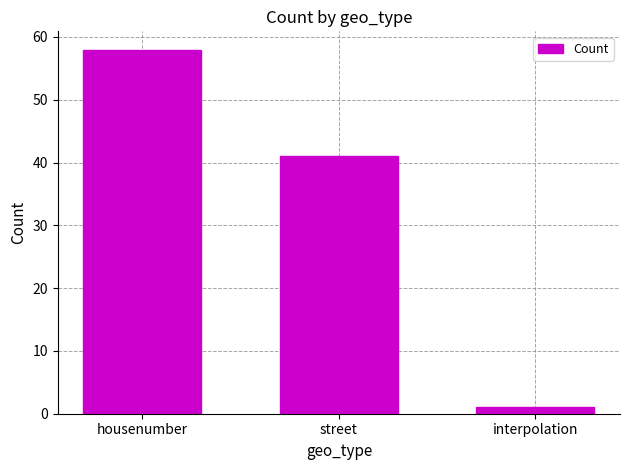

Which label corresponds to the smallest value in the chart?

interpolation